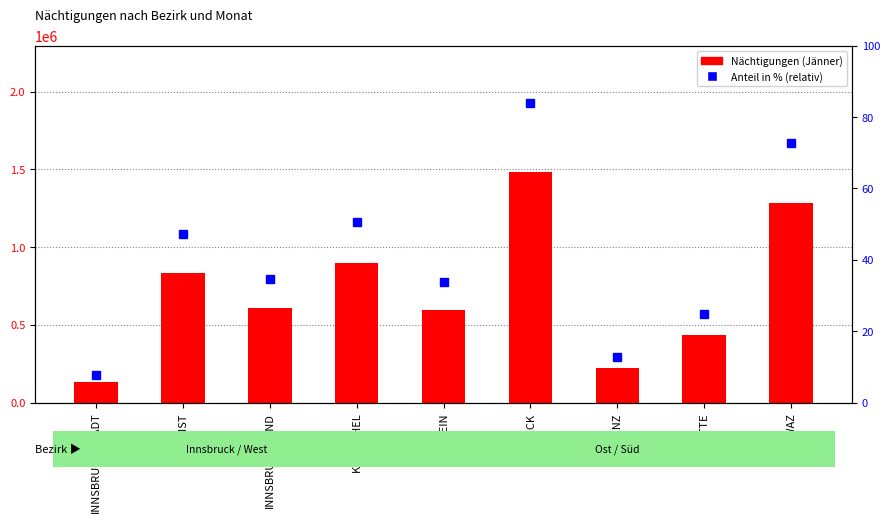

What is the average value of the percentile rank within the sample series?

40.9